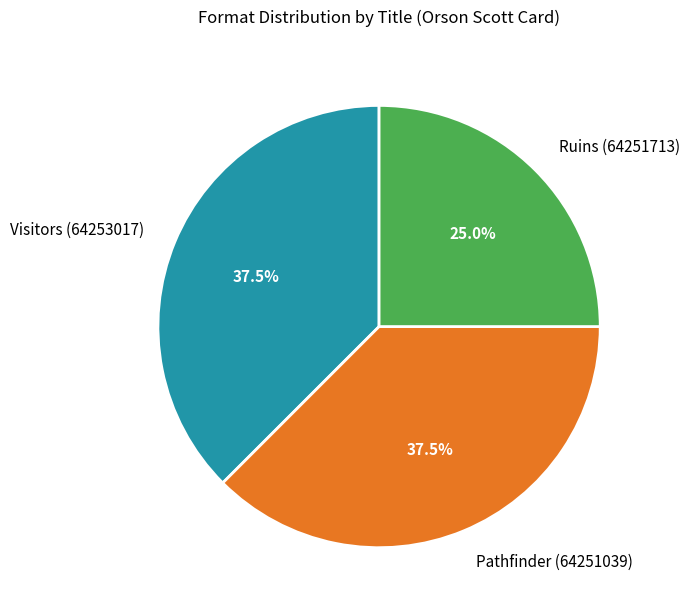

What is the total percentage of Visitors (64253017) and Ruins (64251713)?

62.5%